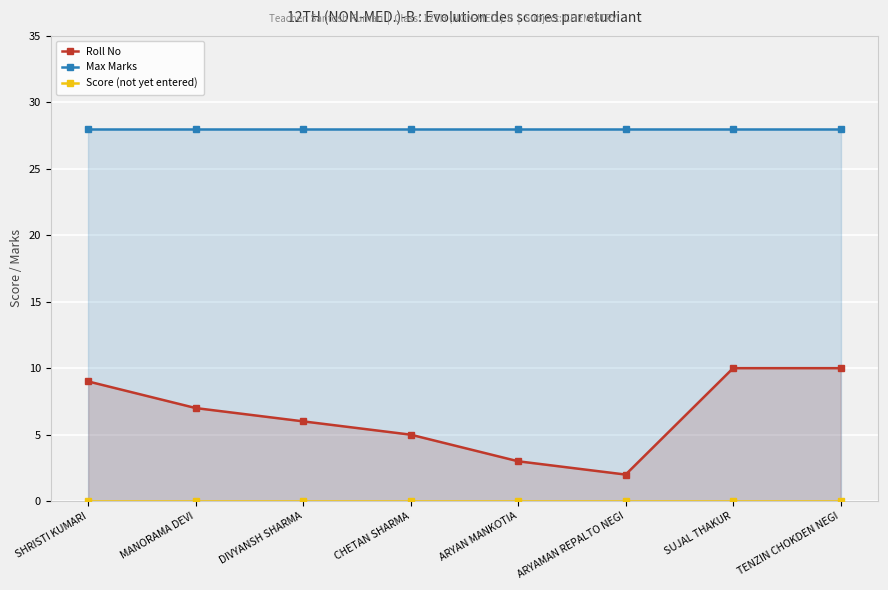

True or false: Max Marks and Roll No intersect in this chart.

False